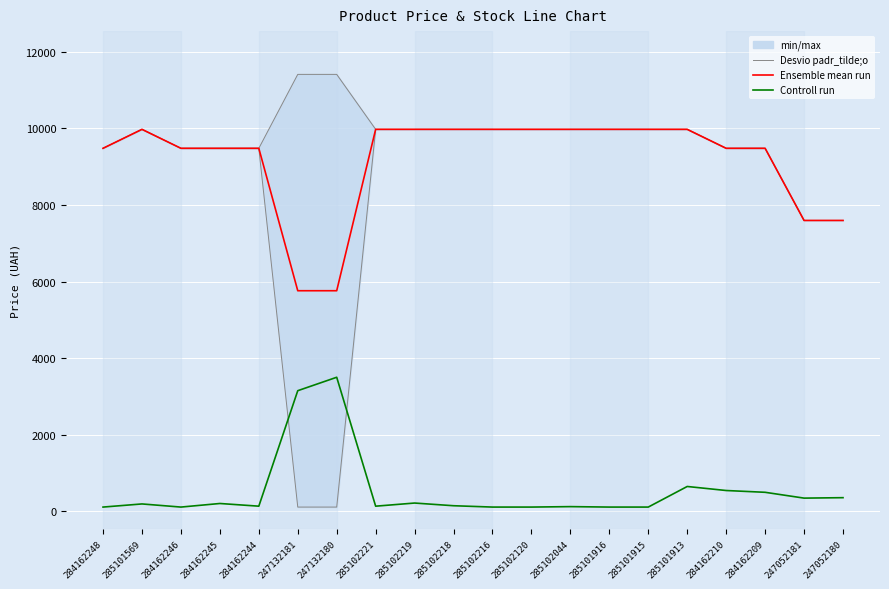

Reading left to right, extract all data points from this chart.

Ensemble mean run: 9480.1	9975.0	9480.1	9480.1	9480.1	5762.1	5762.1	9975.0	9975.0	9975.0	9975.0	9975.0	9975.0	9975.0	9975.0	9975.0	9480.1	9480.1	7596.5	7596.5
Controll run: 114.1	195.9	114.1	207.6	137.5	3152.3	3502.9	137.5	219.3	149.2	114.1	114.1	125.8	114.1	114.1	651.6	546.5	499.7	347.8	359.5